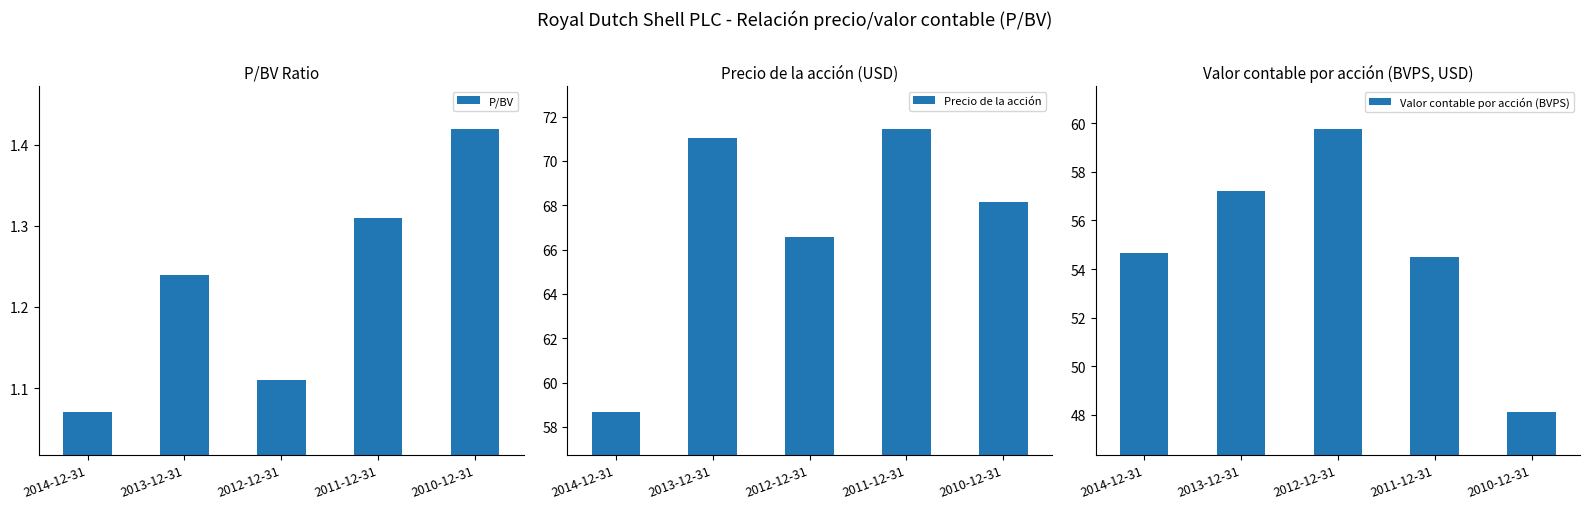

At how many categories does at least one series exceed 2?

5